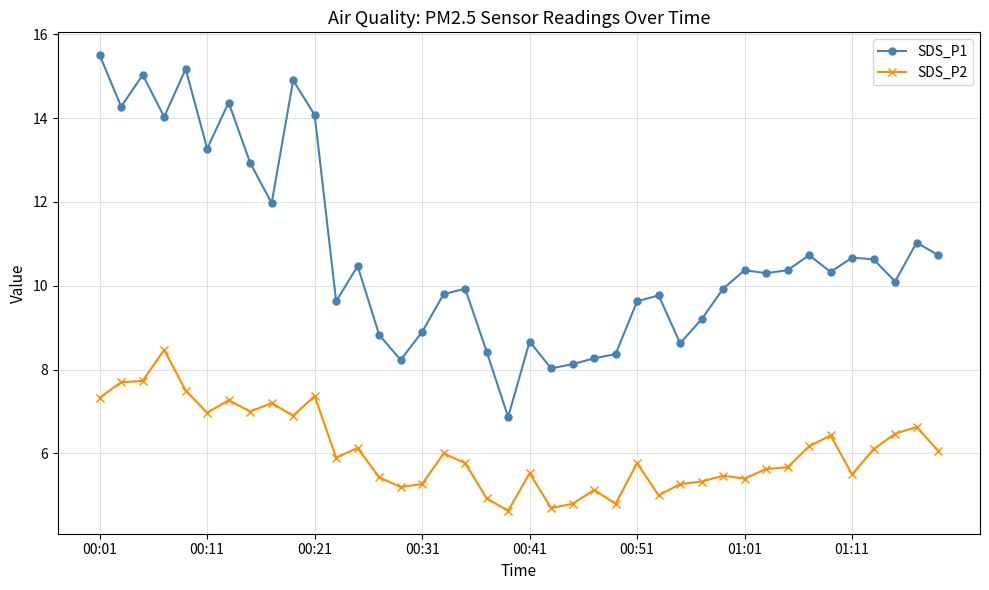

What is the value of the SDS_P2 point at the 16th from the left?

5.3